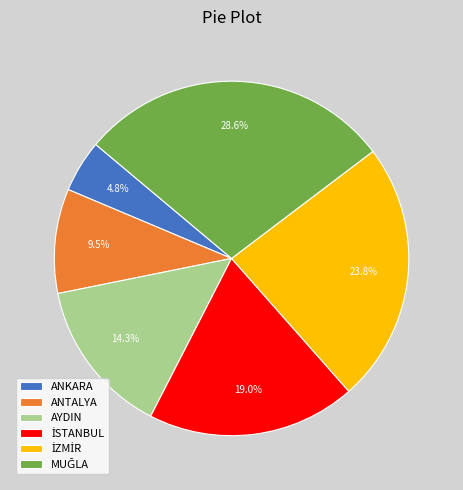

What is the ratio of the value at ANKARA to the value at ANTALYA?

0.5